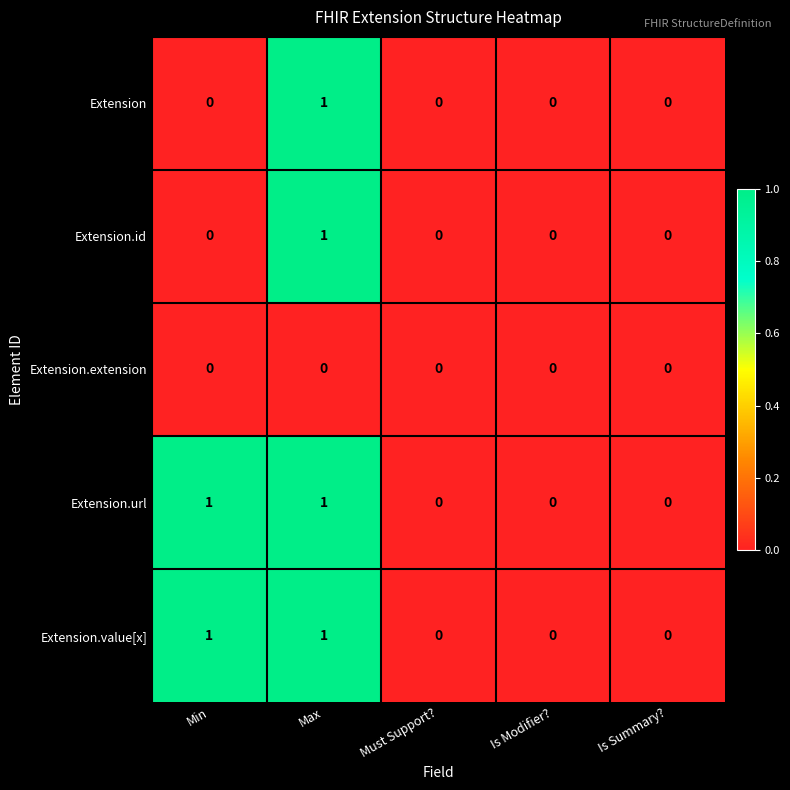

At which category is the sum across all series the highest?

Max